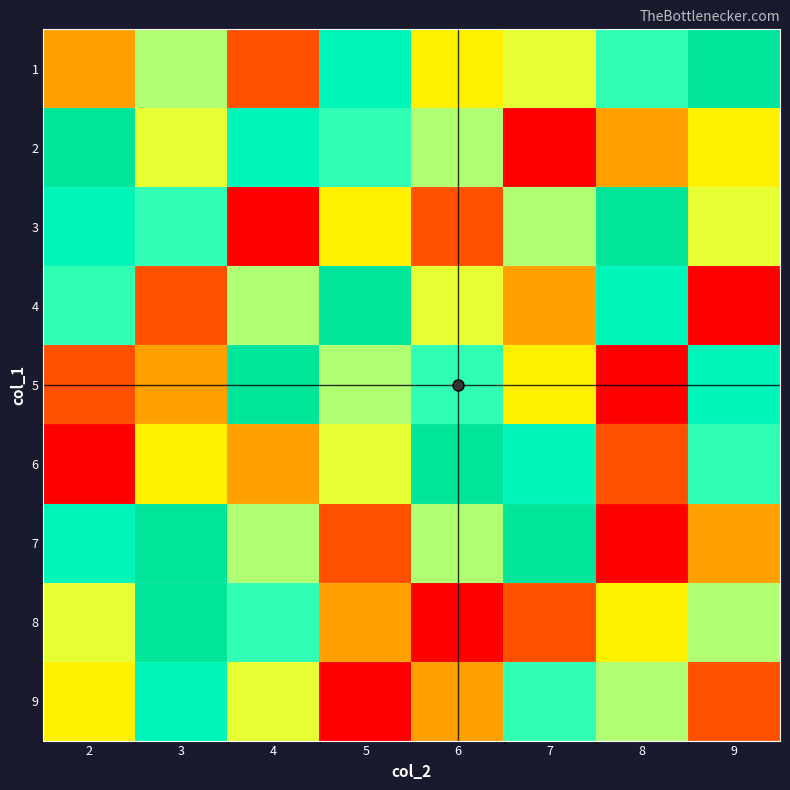

Rank the series at 6 from highest to lowest value.

6, 5, 2, 7, 4, 1, 9, 3, 8